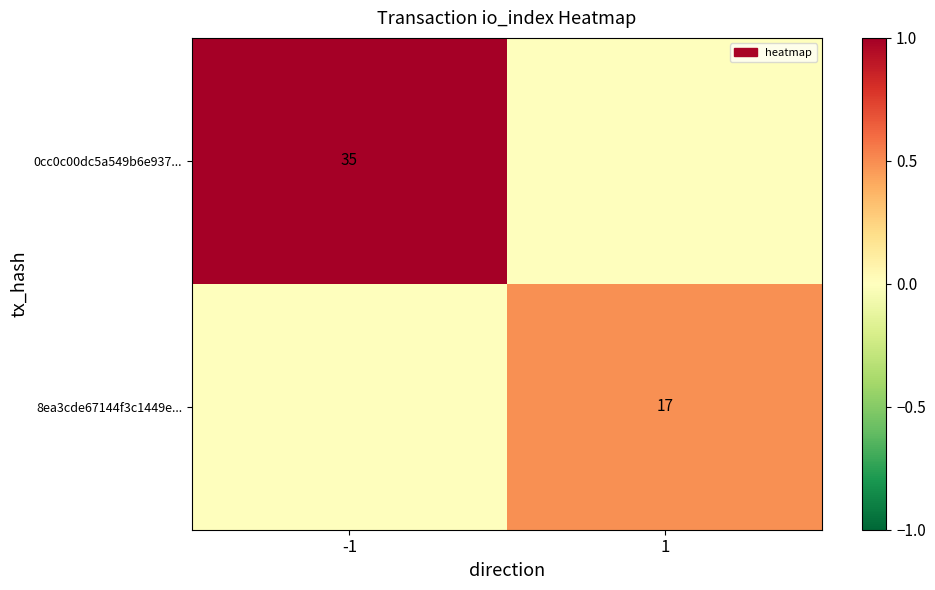

True or false: 8ea3cde67144f3c1449e... has a value of 17 at 1.

True